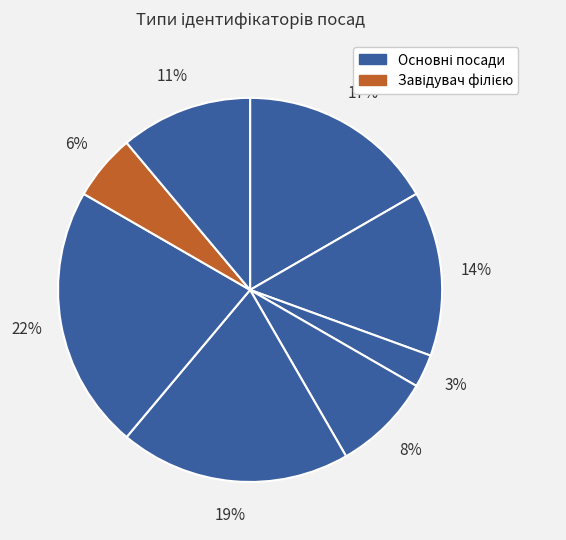

How many segments does this pie chart have?

8